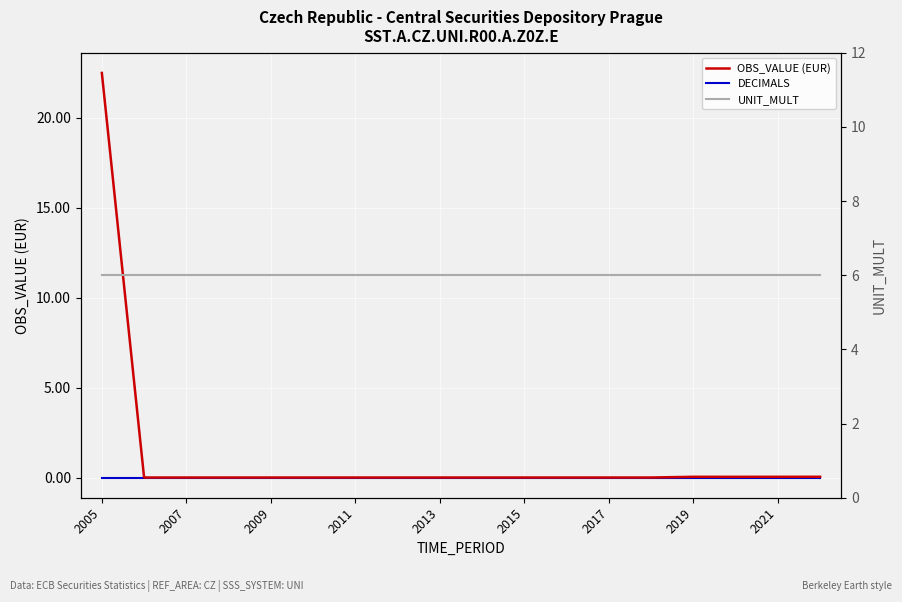

True or false: OBS_VALUE (EUR) and UNIT_MULT cross at least once.

True